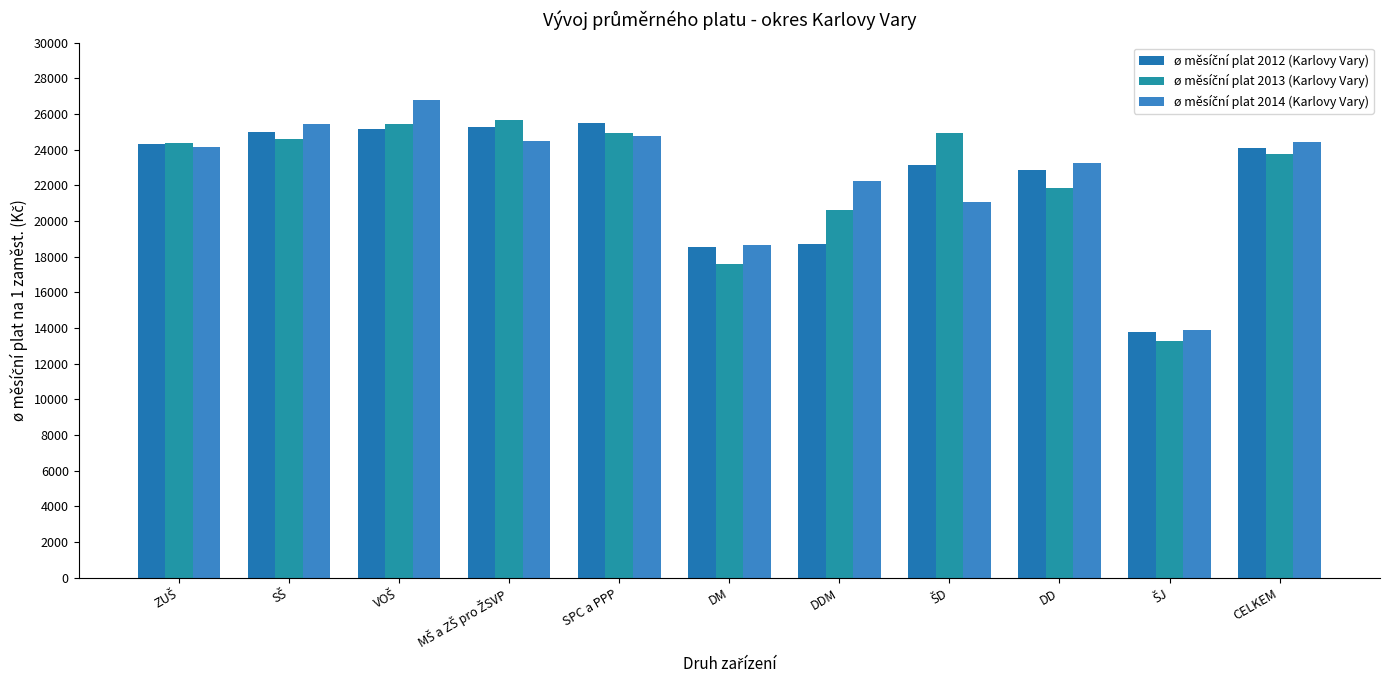

What is the total value across all series at DM?

54776.1